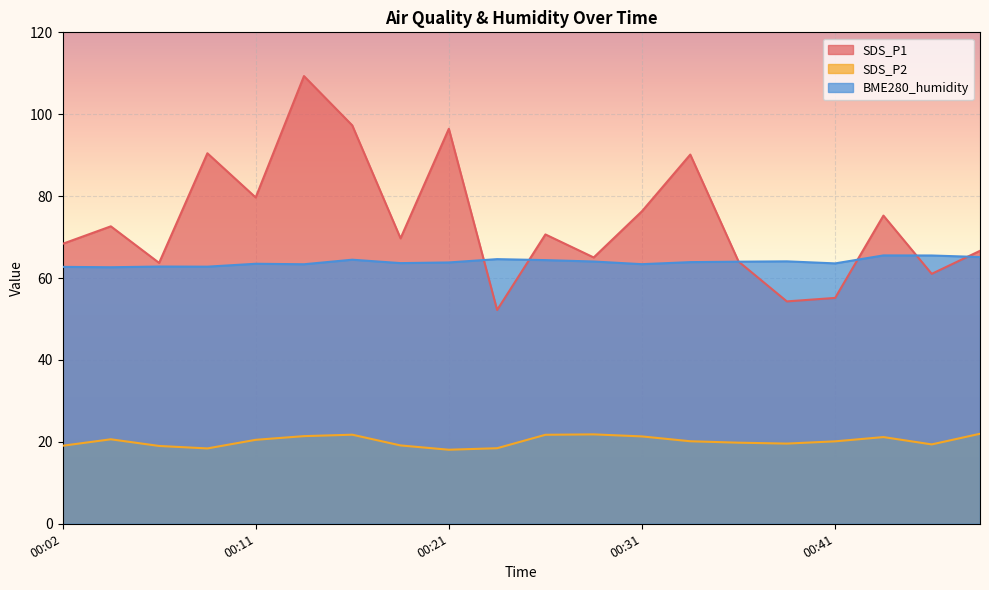

What is the sum of the SDS_P1 values at 00:07 and 00:33?

153.9